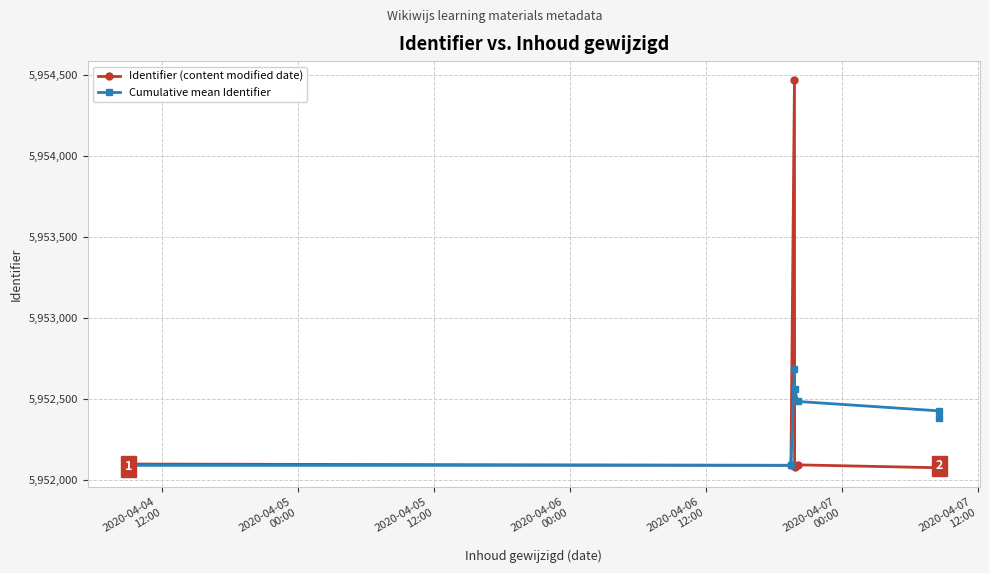

Rank the series by their maximum value, from highest to lowest.

Identifier (content modified date), Cumulative mean Identifier